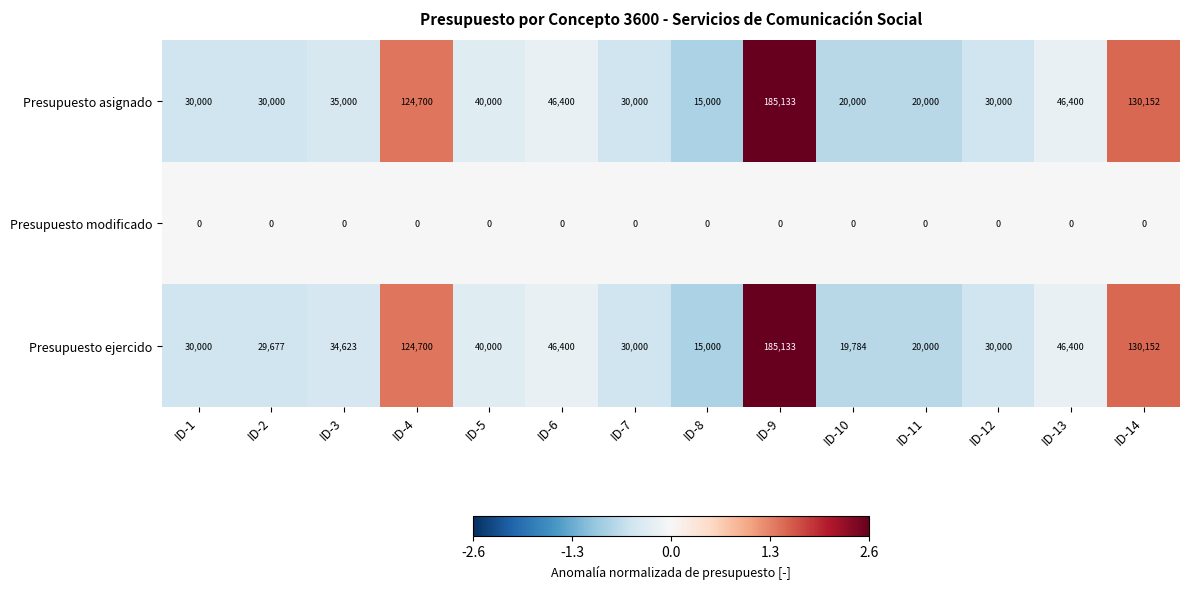

At which label does Presupuesto ejercido reach its minimum?

ID-8